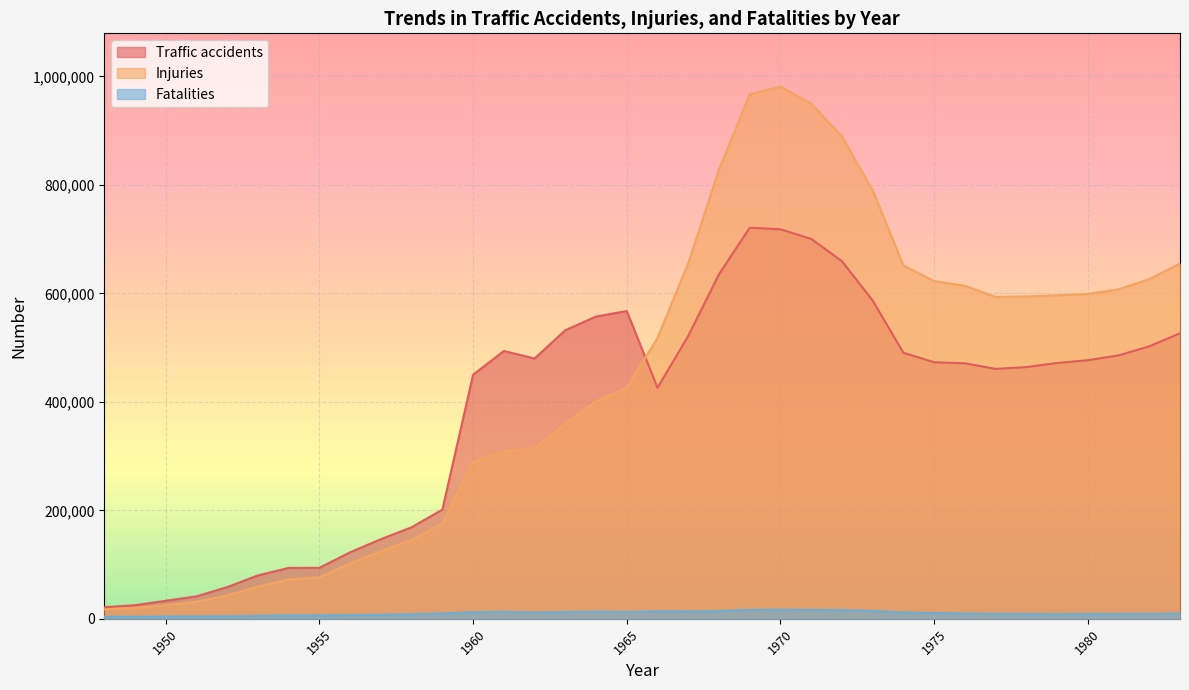

The value of Injuries at 1950 is 25450. True or false?

True